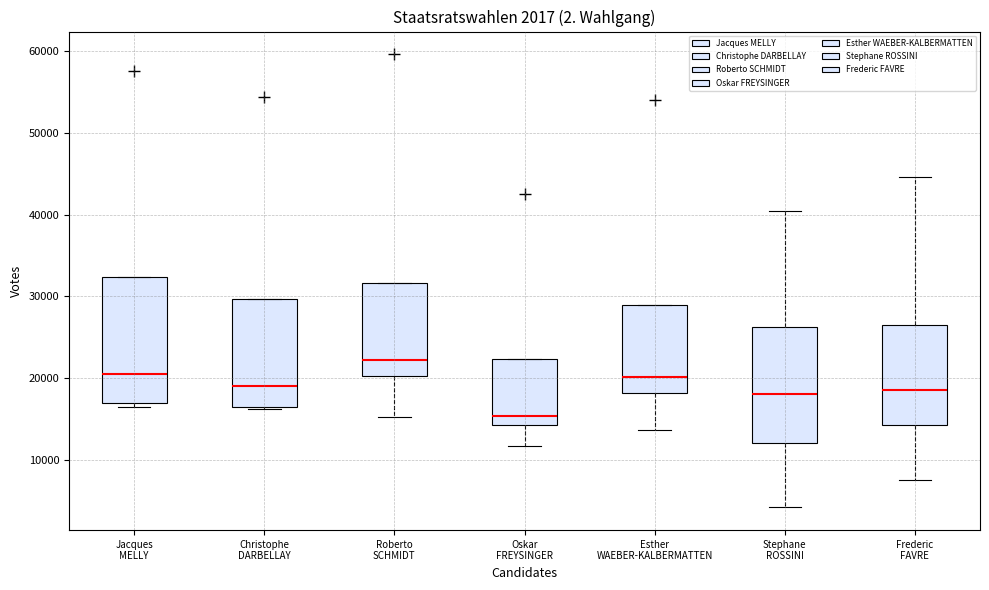

Reading left to right, read every box against the y-axis: the position of its median line, the range the box covers, and the ends of its whiskers. The values are not printed on the chart, so give them approximately, as read against the axis.

Jacques MELLY: median 21000, box 17000 to 32000, whiskers 16000 to 32000
Christophe DARBELLAY: median 19000, box 17000 to 30000, whiskers 16000 to 30000
Roberto SCHMIDT: median 22000, box 20000 to 32000, whiskers 15000 to 32000
Oskar FREYSINGER: median 15000, box 14000 to 22000, whiskers 12000 to 22000
Esther WAEBER-KALBERMATTEN: median 20000, box 18000 to 29000, whiskers 14000 to 29000
Stephane ROSSINI: median 18000, box 12000 to 26000, whiskers 4000 to 40000
Frederic FAVRE: median 19000, box 14000 to 27000, whiskers 8000 to 45000